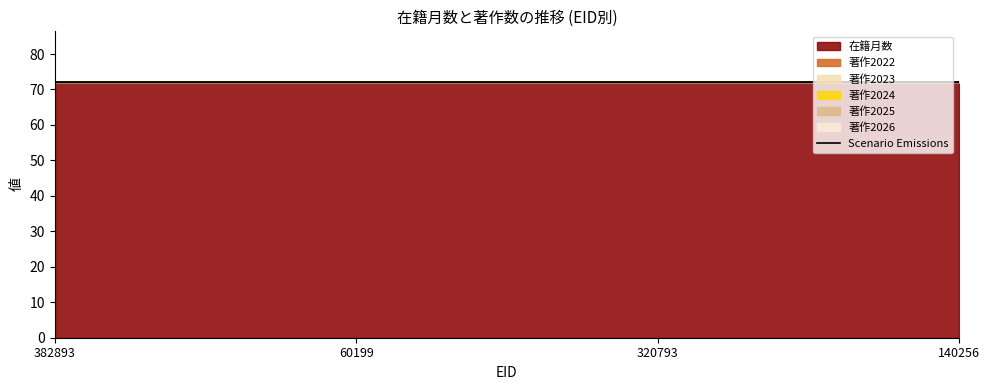

What is the highest value of the 在籍月数 series?

72